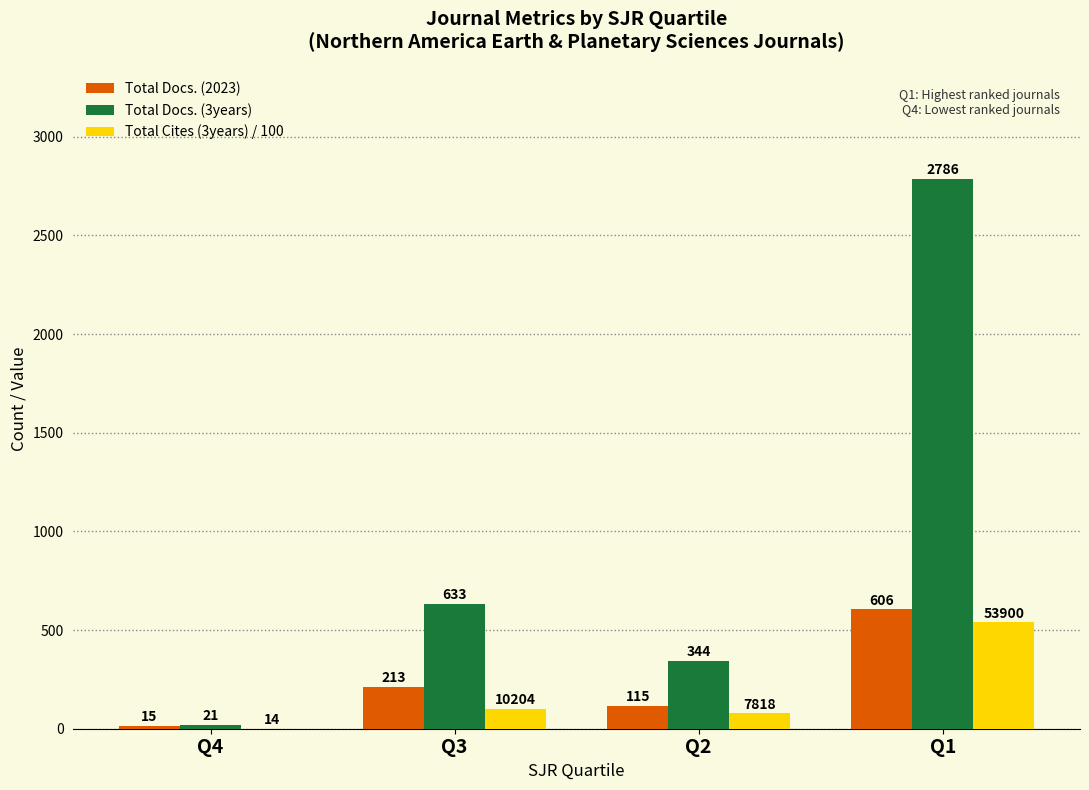

What is the spread (max minus min) of values at Q3?

531.0